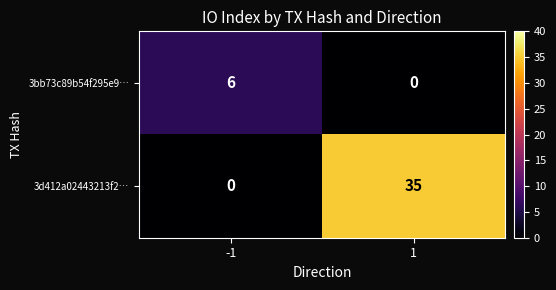

At how many categories does at least one series exceed 19?

1